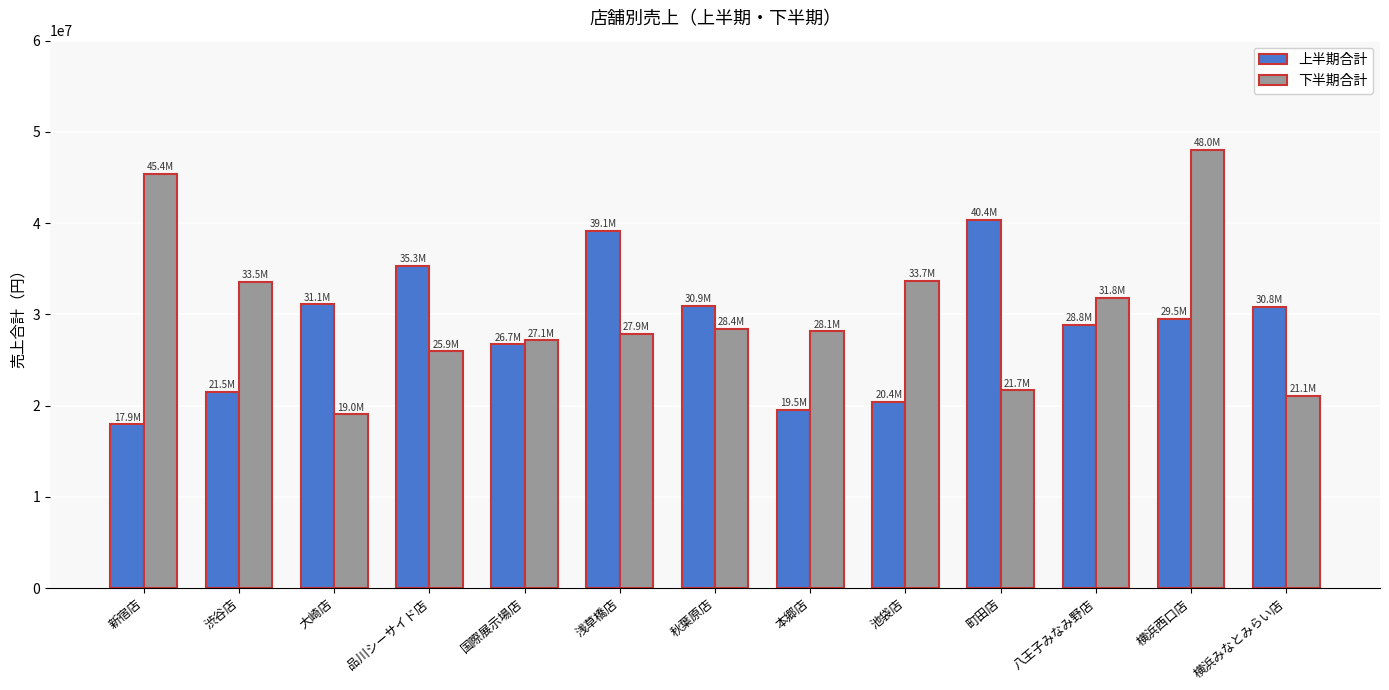

List the series in order of their overall mean, highest first.

下半期合計, 上半期合計